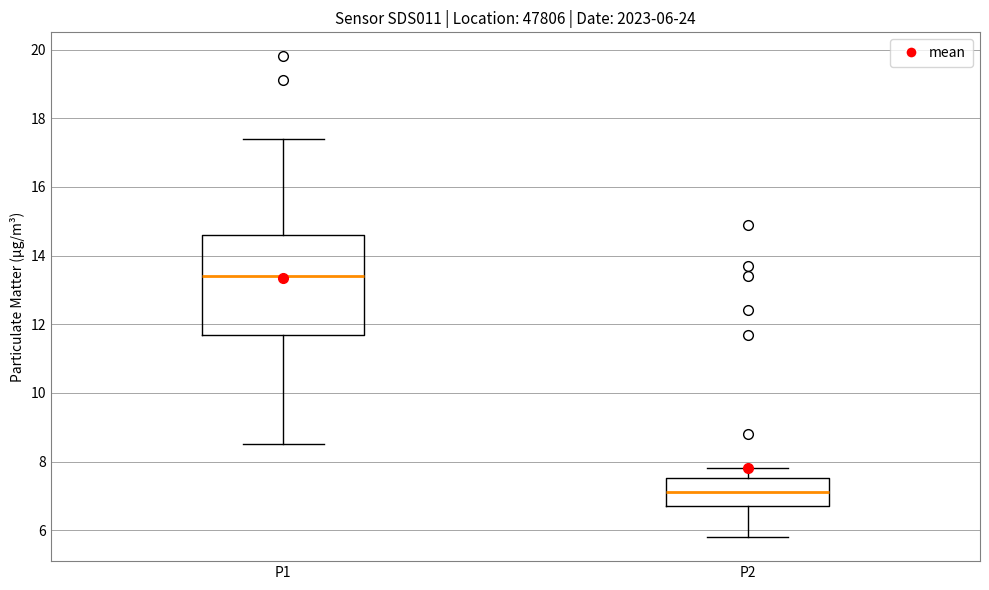

Which box has the lowest median line?

P2